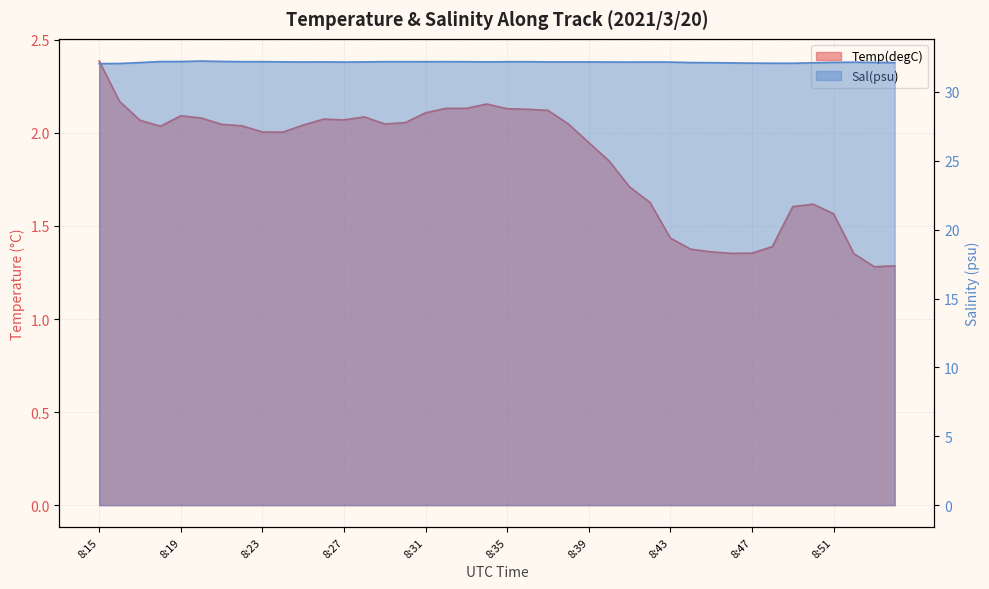

What are all the series names shown in the legend?

Temp(degC), Sal(psu)